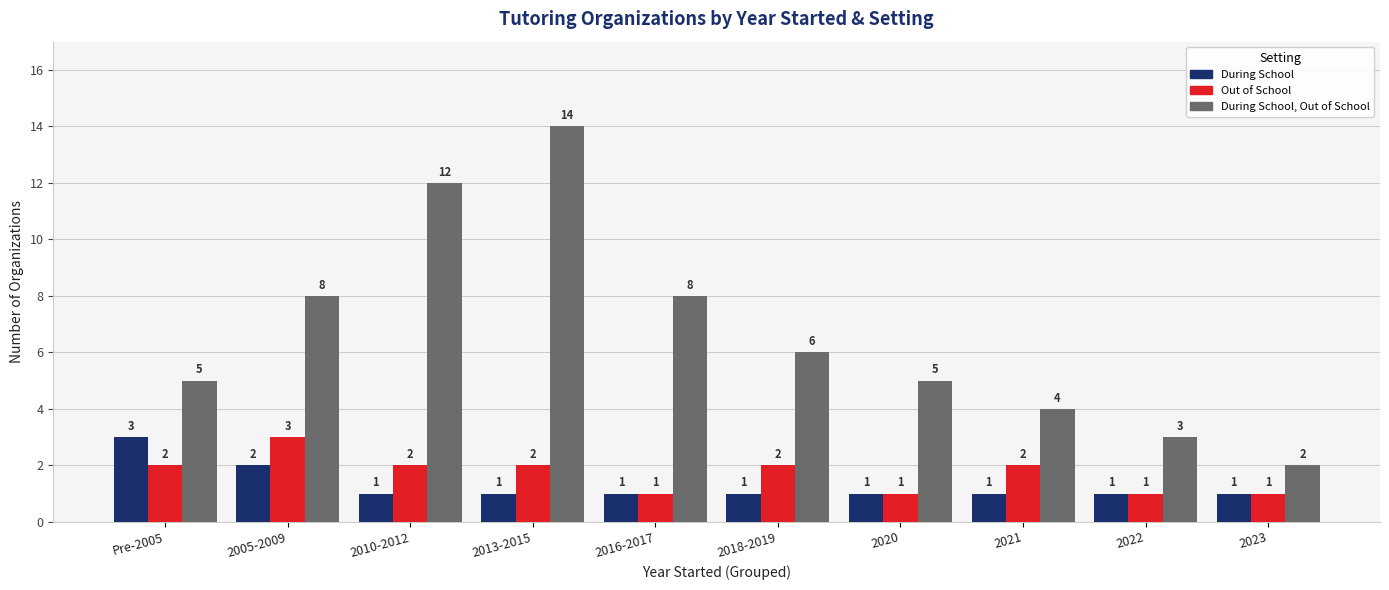

At 2010-2012, list the series in order from largest to smallest.

During School, Out of School, Out of School, During School